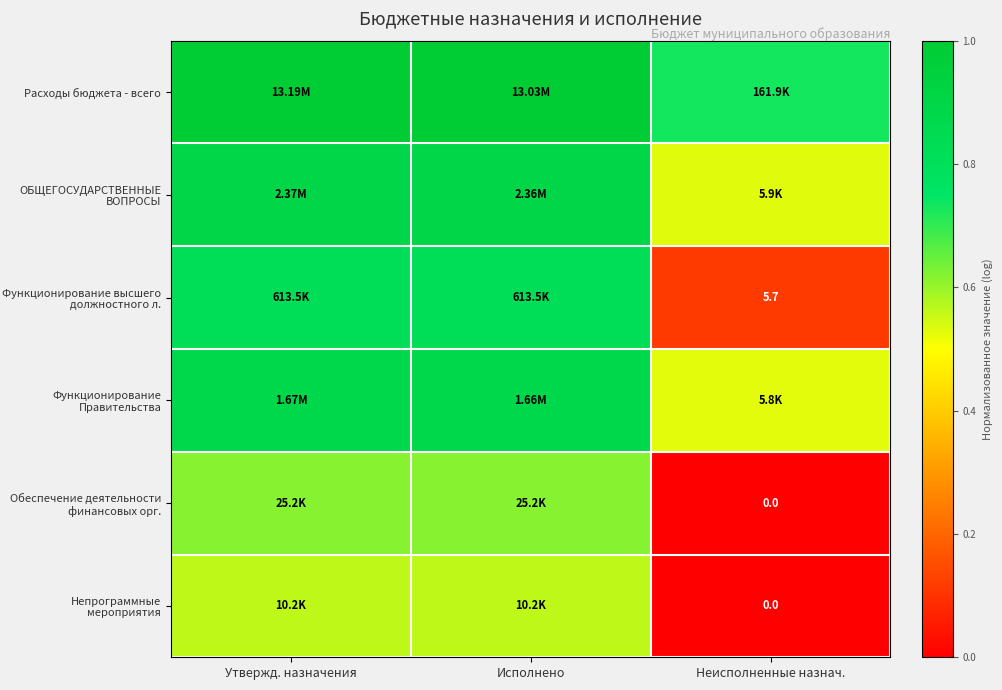

The ОБЩЕГОСУДАРСТВЕННЫЕ ВОПРОСЫ series shows 0.3 at Исполнено. True or false?

False